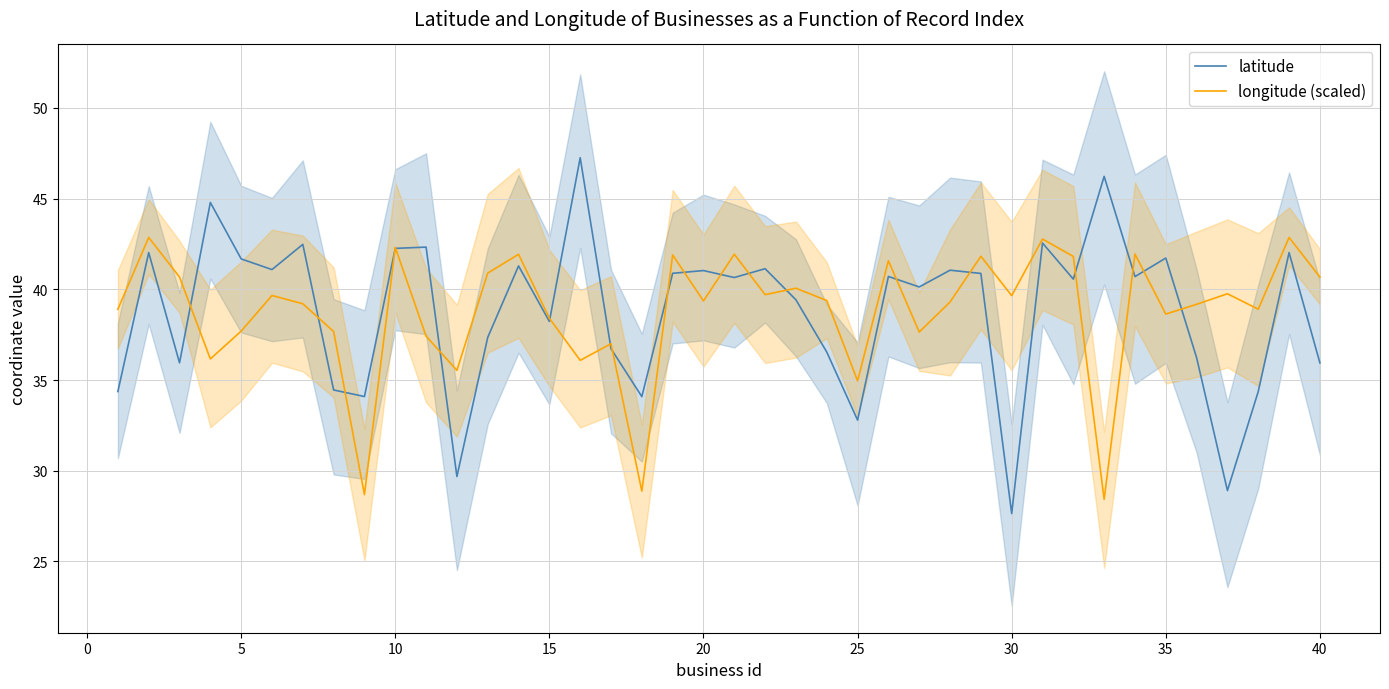

What is the maximum value for longitude (scaled)?

42.9